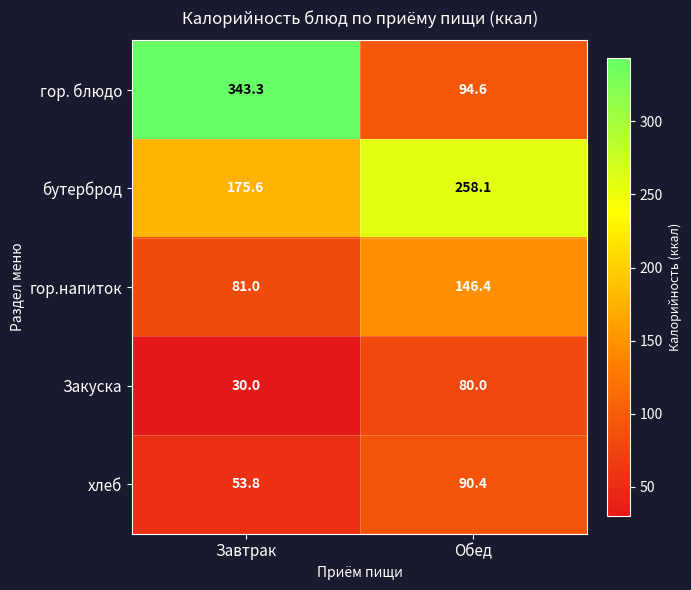

Reading left to right, extract all data points from this chart.

гор. блюдо: 343.3	94.6
бутерброд: 175.6	258.1
гор.напиток: 81.0	146.4
Закуска: 30.0	80.0
хлеб: 53.8	90.4